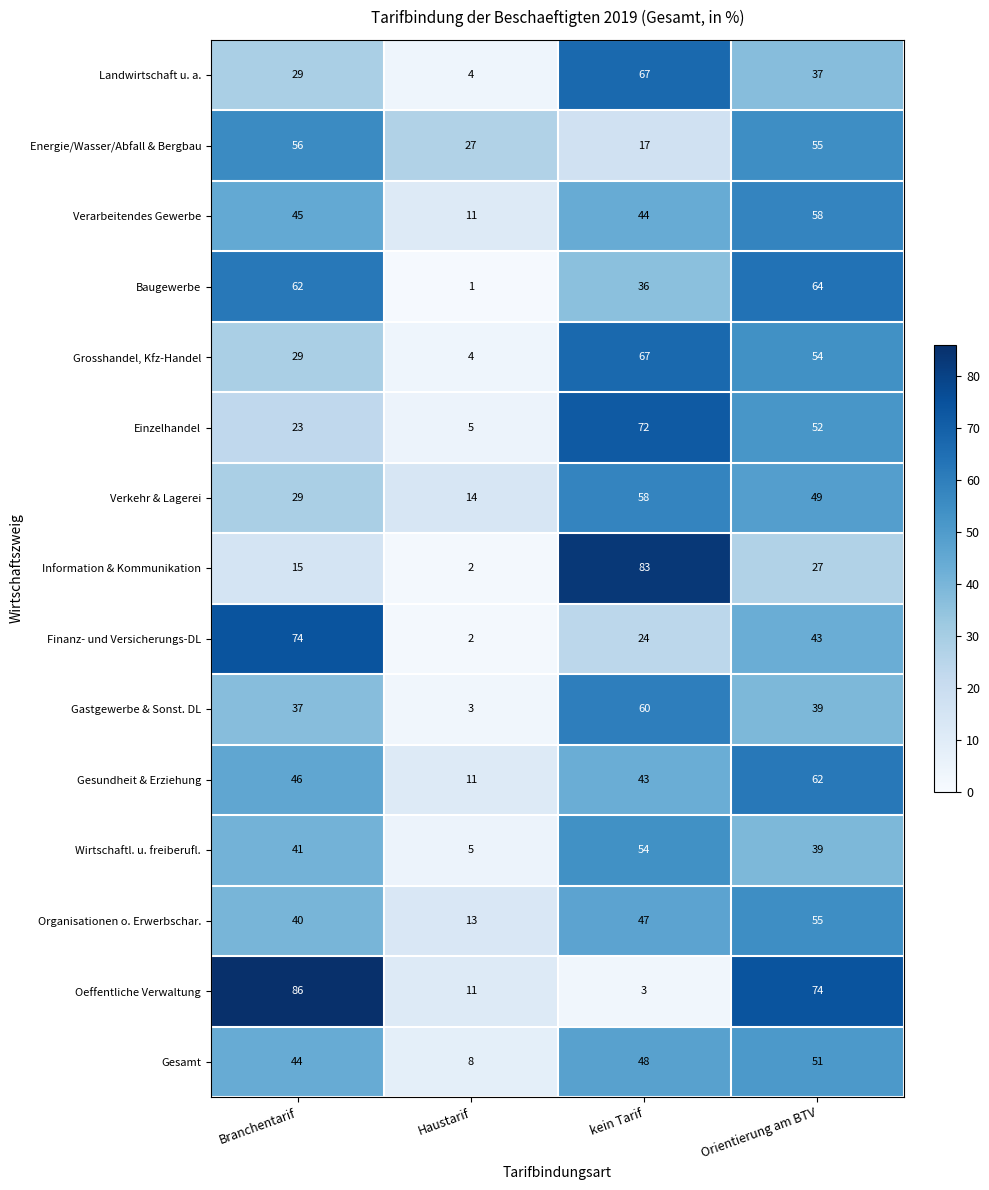

What value does the Energie/Wasser/Abfall & Bergbau series have at Orientierung am BTV, to the nearest 5?

55